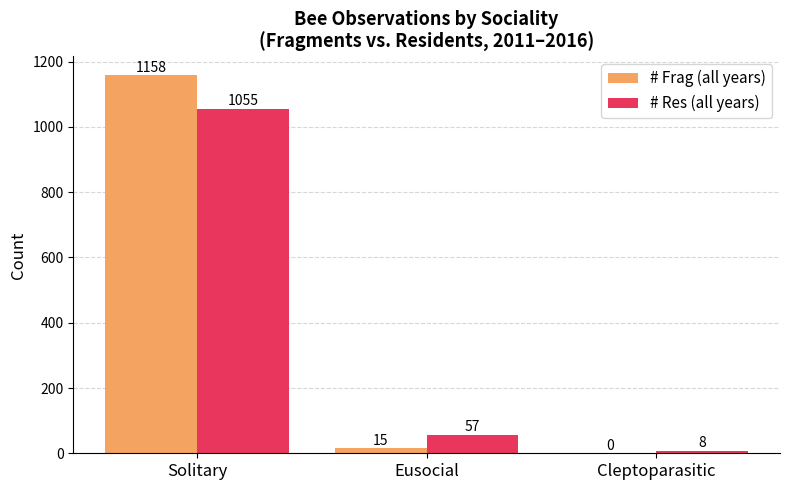

Is it true that # Frag (all years) equals 0 at Cleptoparasitic?

True